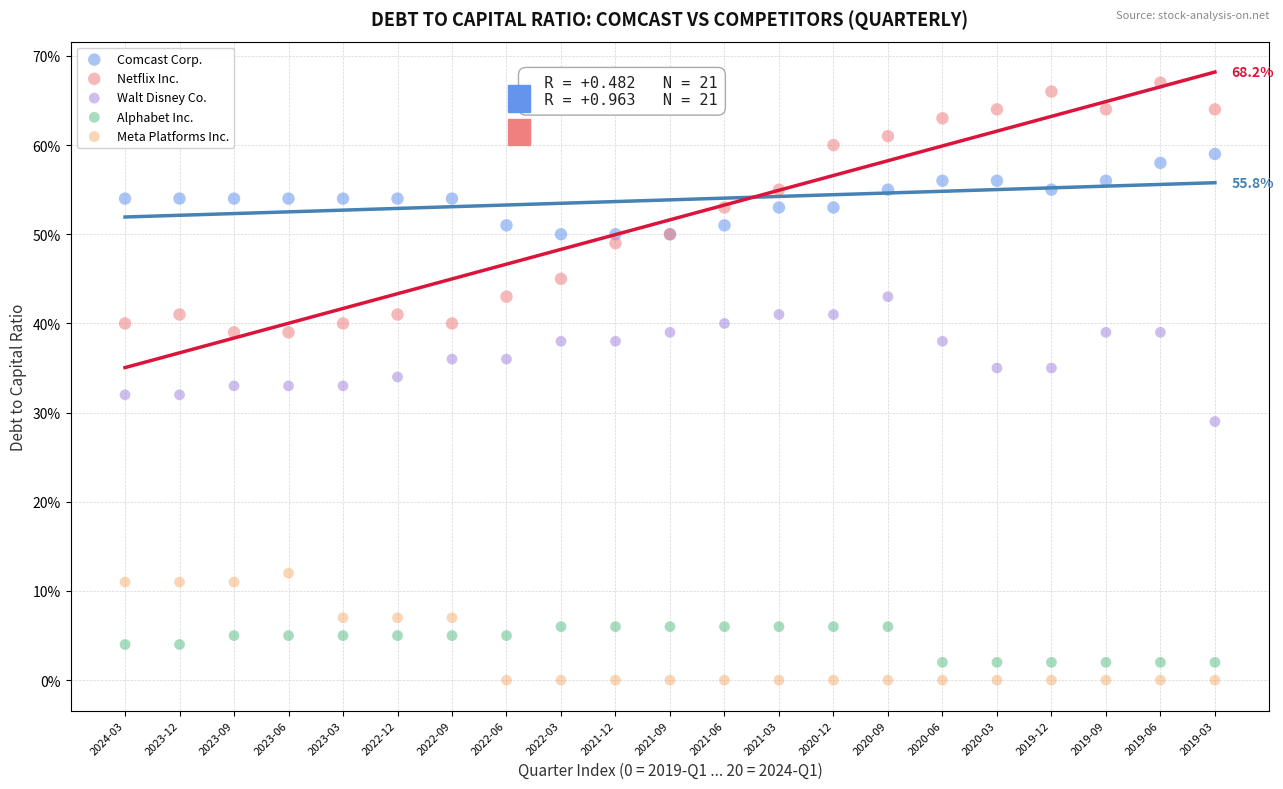

What are all the series names shown in the legend?

Comcast Corp., Netflix Inc., Walt Disney Co., Alphabet Inc., Meta Platforms Inc.